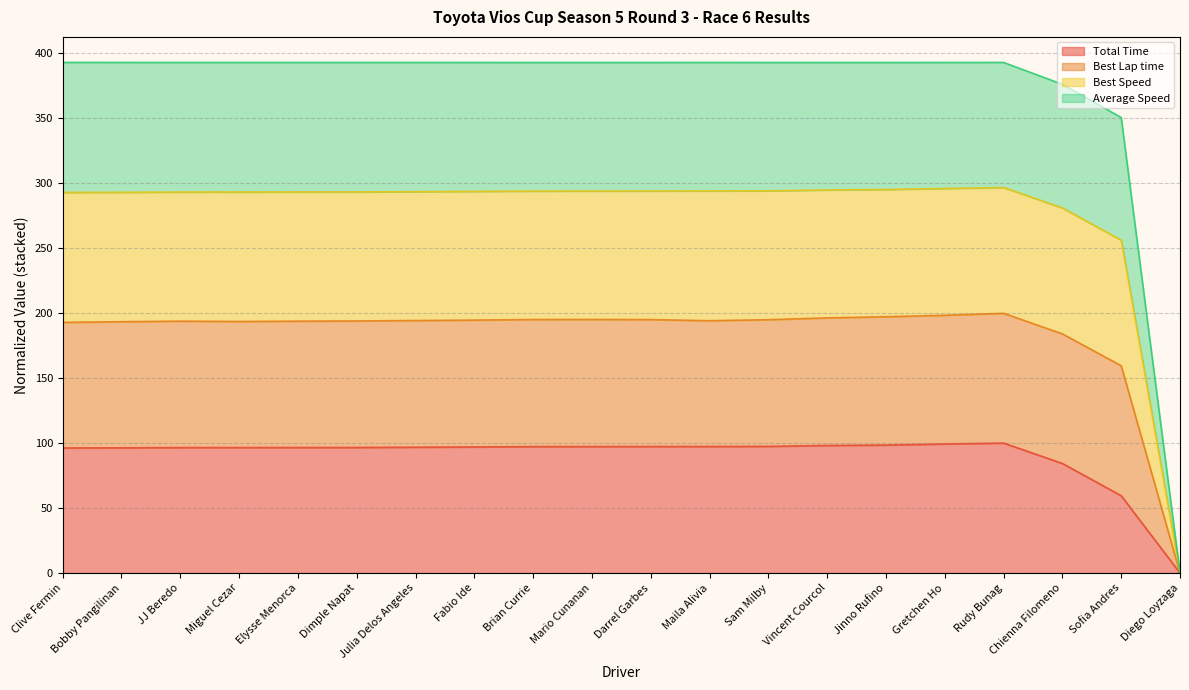

At which label does Total Time reach its minimum?

Diego Loyzaga